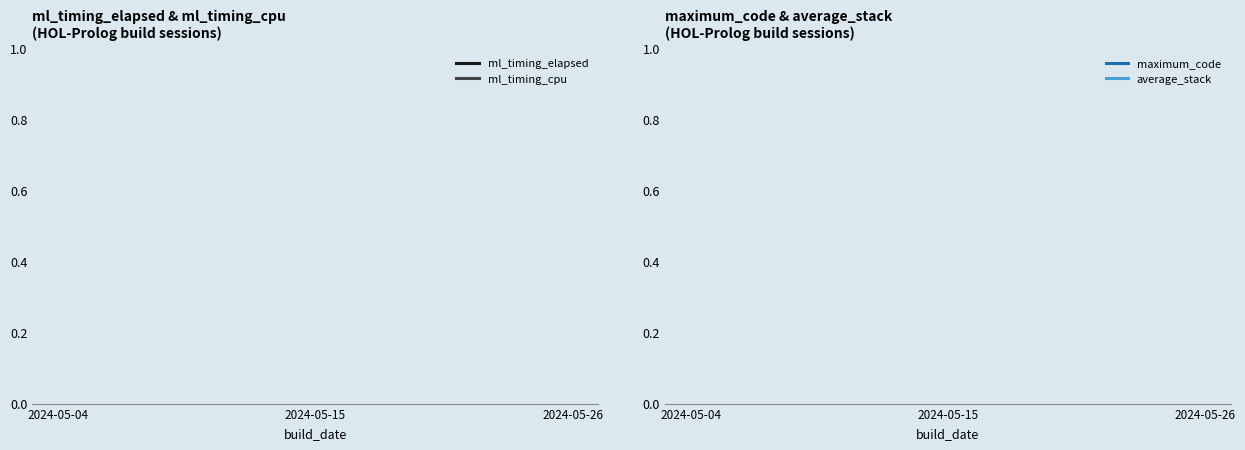

How many series are shown in this chart?

4